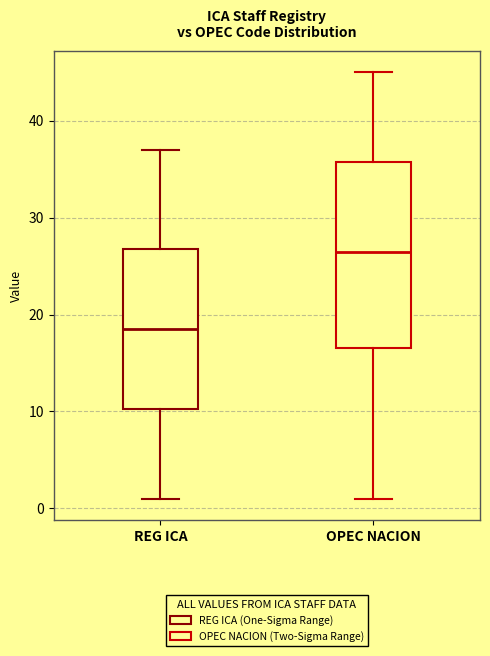

Comparing the boxes themselves (not the whiskers), which one is the tallest?

OPEC NACION